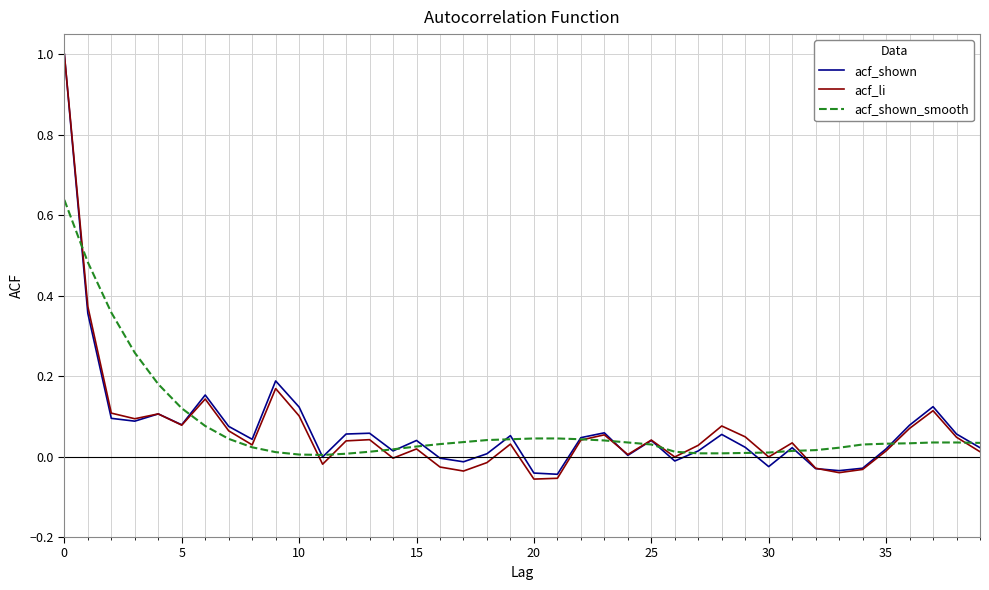

What is the highest value of the acf_shown series?

1.0